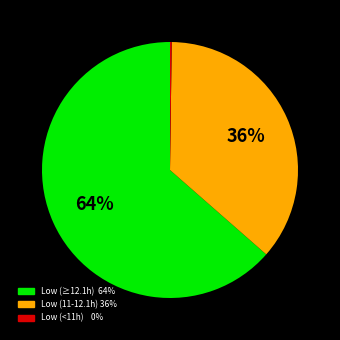

To the nearest percent, what is the average slice percentage?

33%